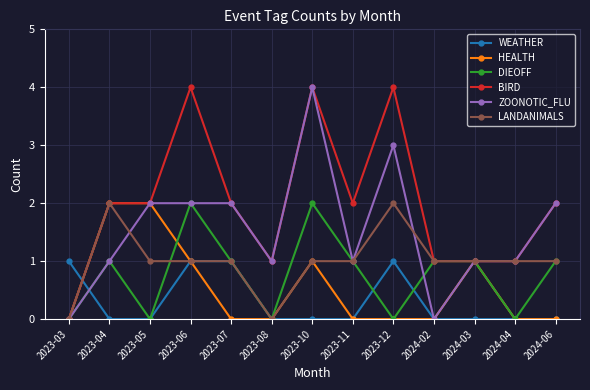

What is the difference between the highest and lowest values at 2023-10?

4